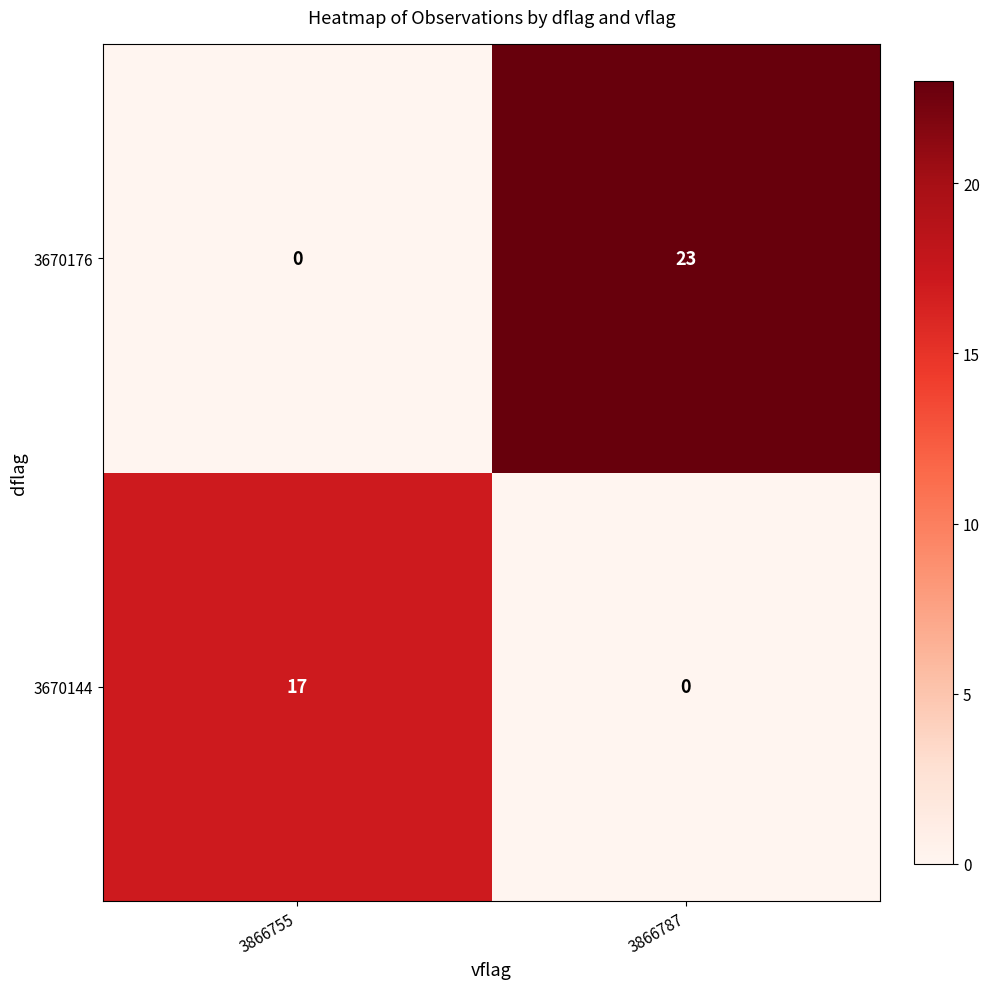

True or false: 3670176 has a value of 23 at 3866787.

True